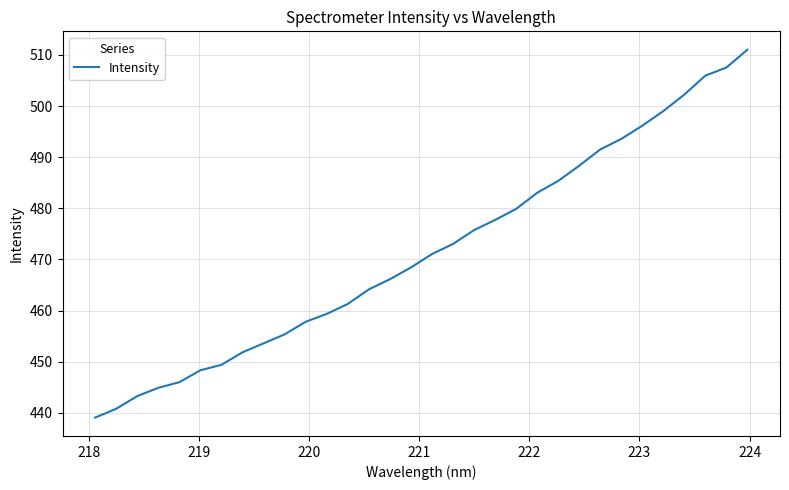

What is the smallest value displayed?

439.1